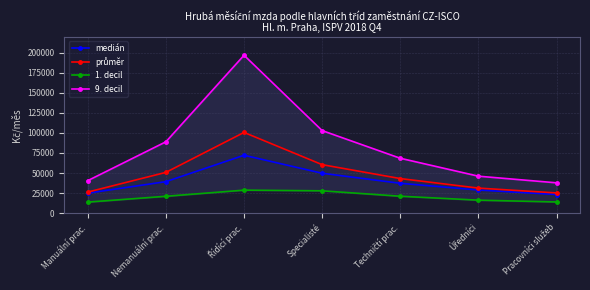

True or false: průměr has more than 1 points higher than both neighbors.

False